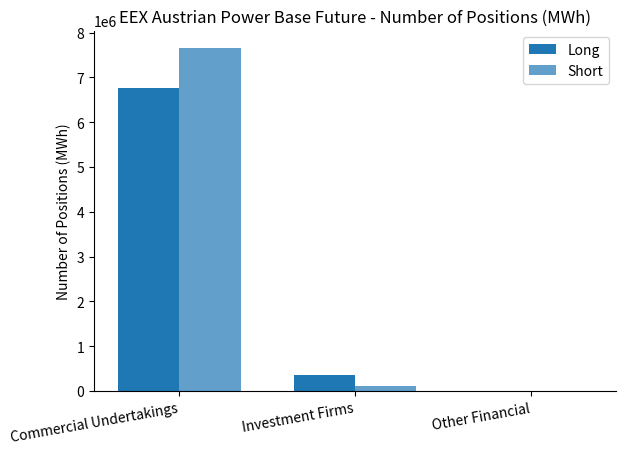

Reading left to right, extract all data points from this chart.

Long: 6770413	367668	0
Short: 7662668	119866	0